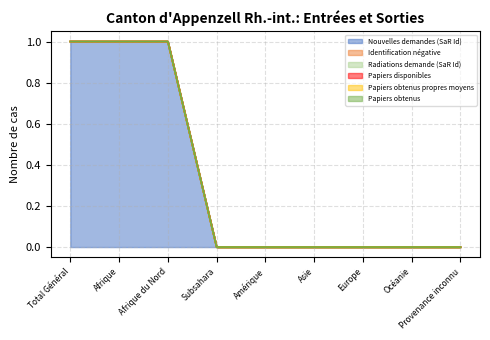

True or false: Papiers obtenus and Papiers obtenus propres moyens intersect in this chart.

False